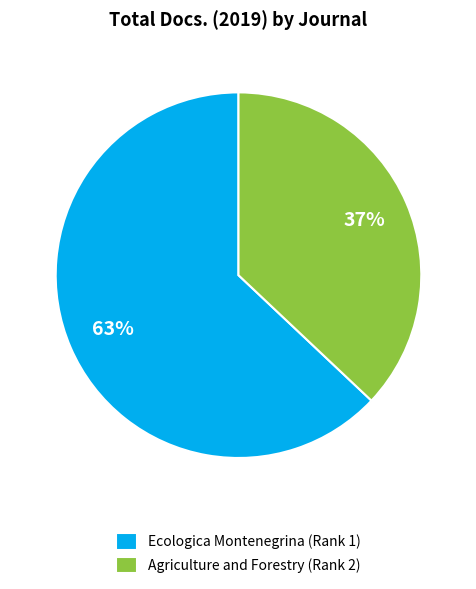

To the nearest percent, what portion does Ecologica Montenegrina (Rank 1) represent?

63%